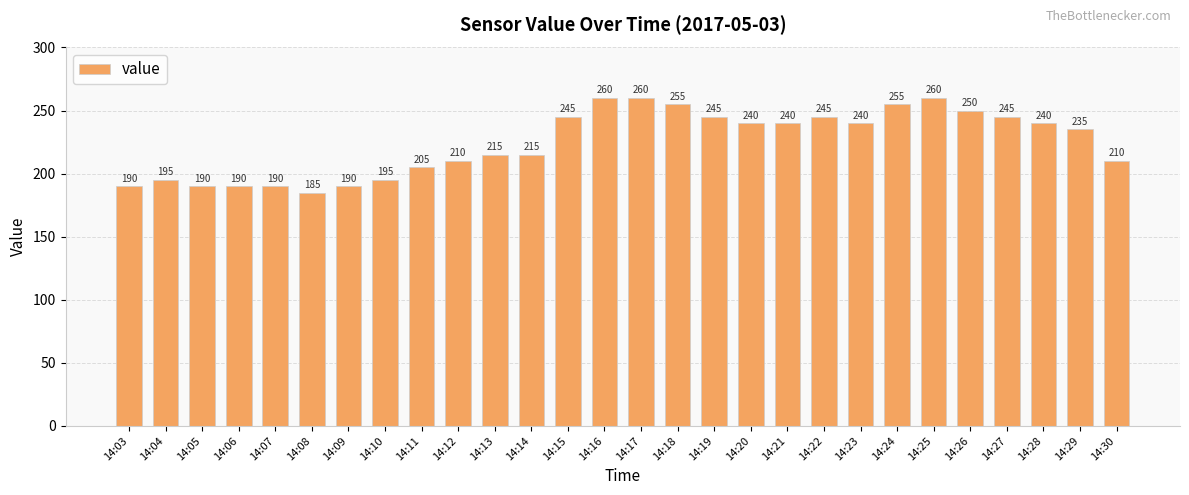

Reading left to right, what are all the values shown in this chart?

190	195	190	190	190	185	190	195	205	210	215	215	245	260	260	255	245	240	240	245	240	255	260	250	245	240	235	210